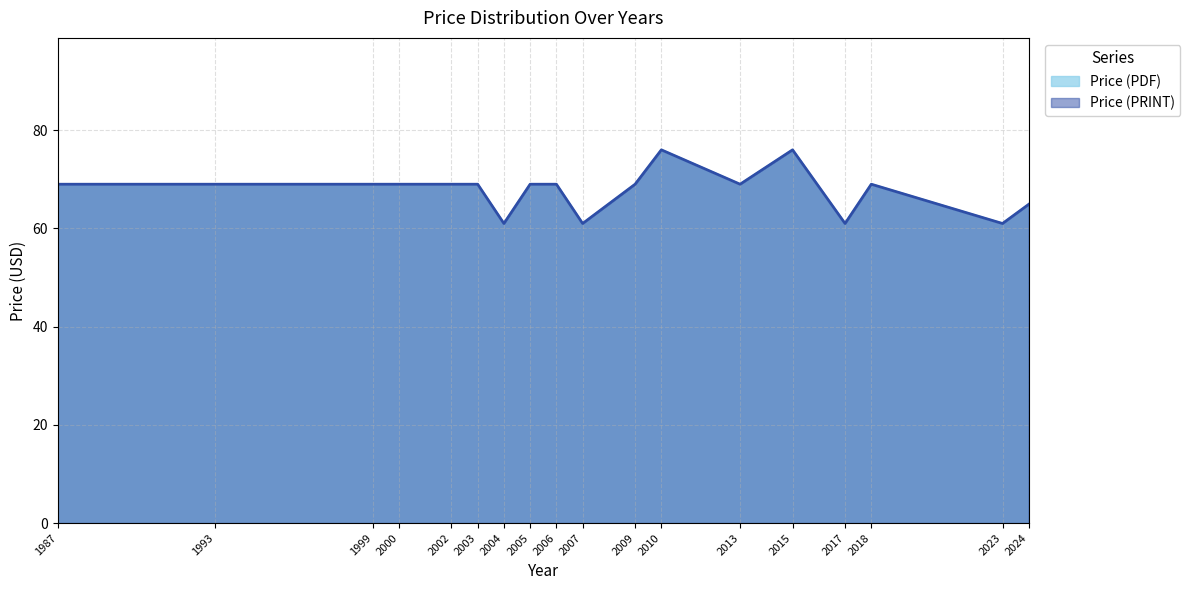

True or false: Price (PRINT) and Price (PDF) cross at least once.

False